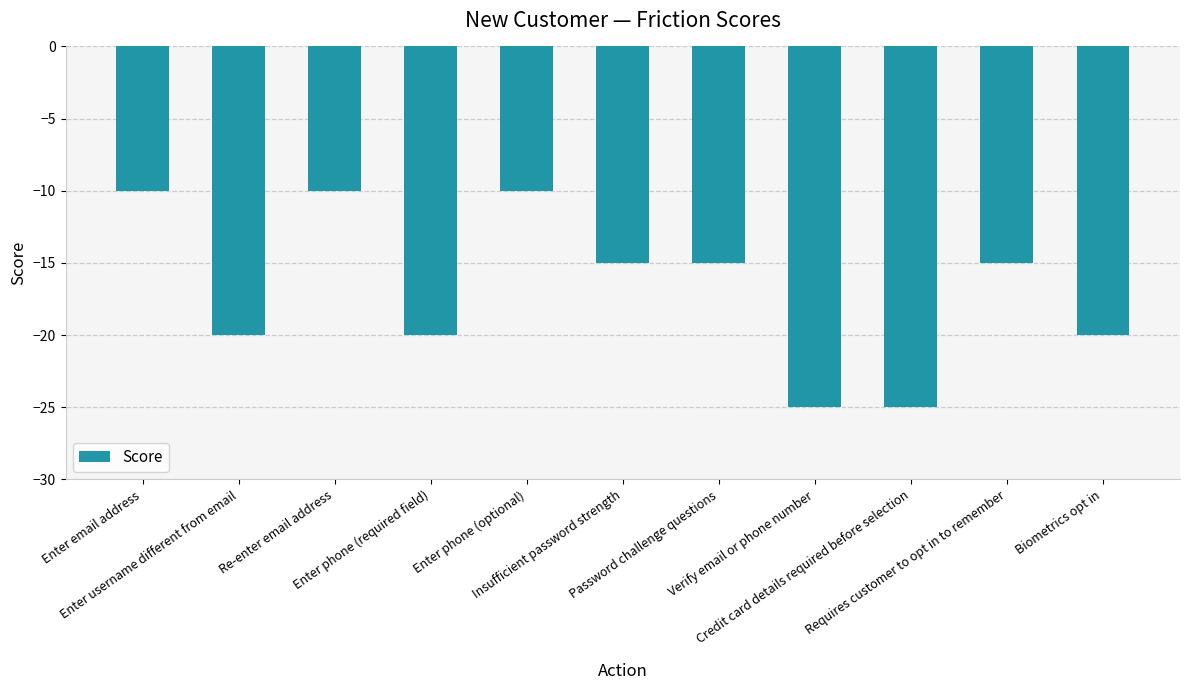

How many bars are there in total?

11